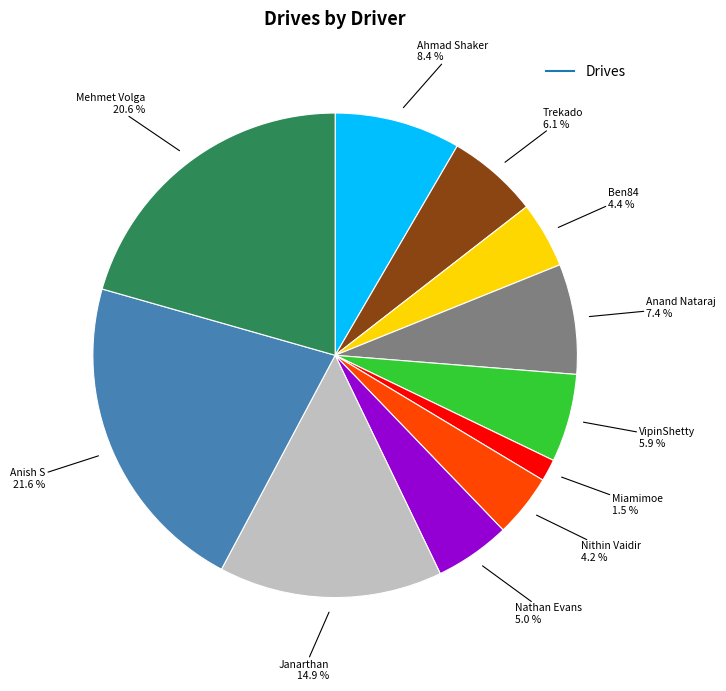

Is there a majority slice in this chart?

No